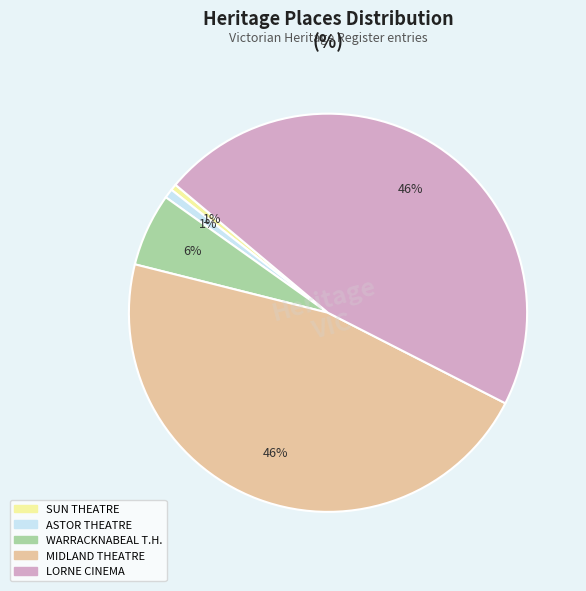

Is there any slice that represents more than half of the pie?

No